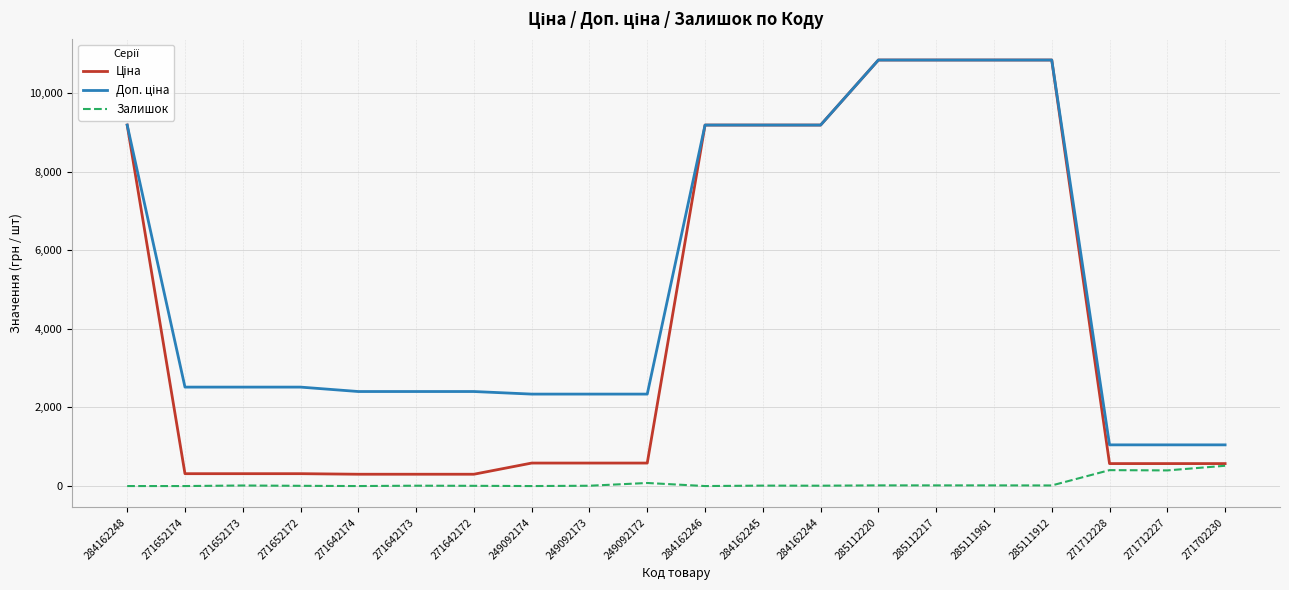

What is the total value across all series at 271712228?

2024.6